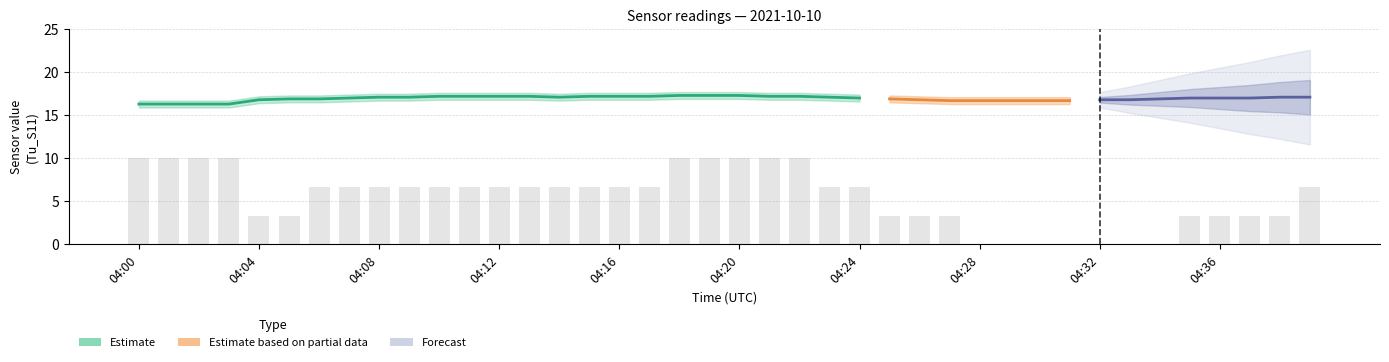

What is the difference between the highest and lowest values at 6?

14.0